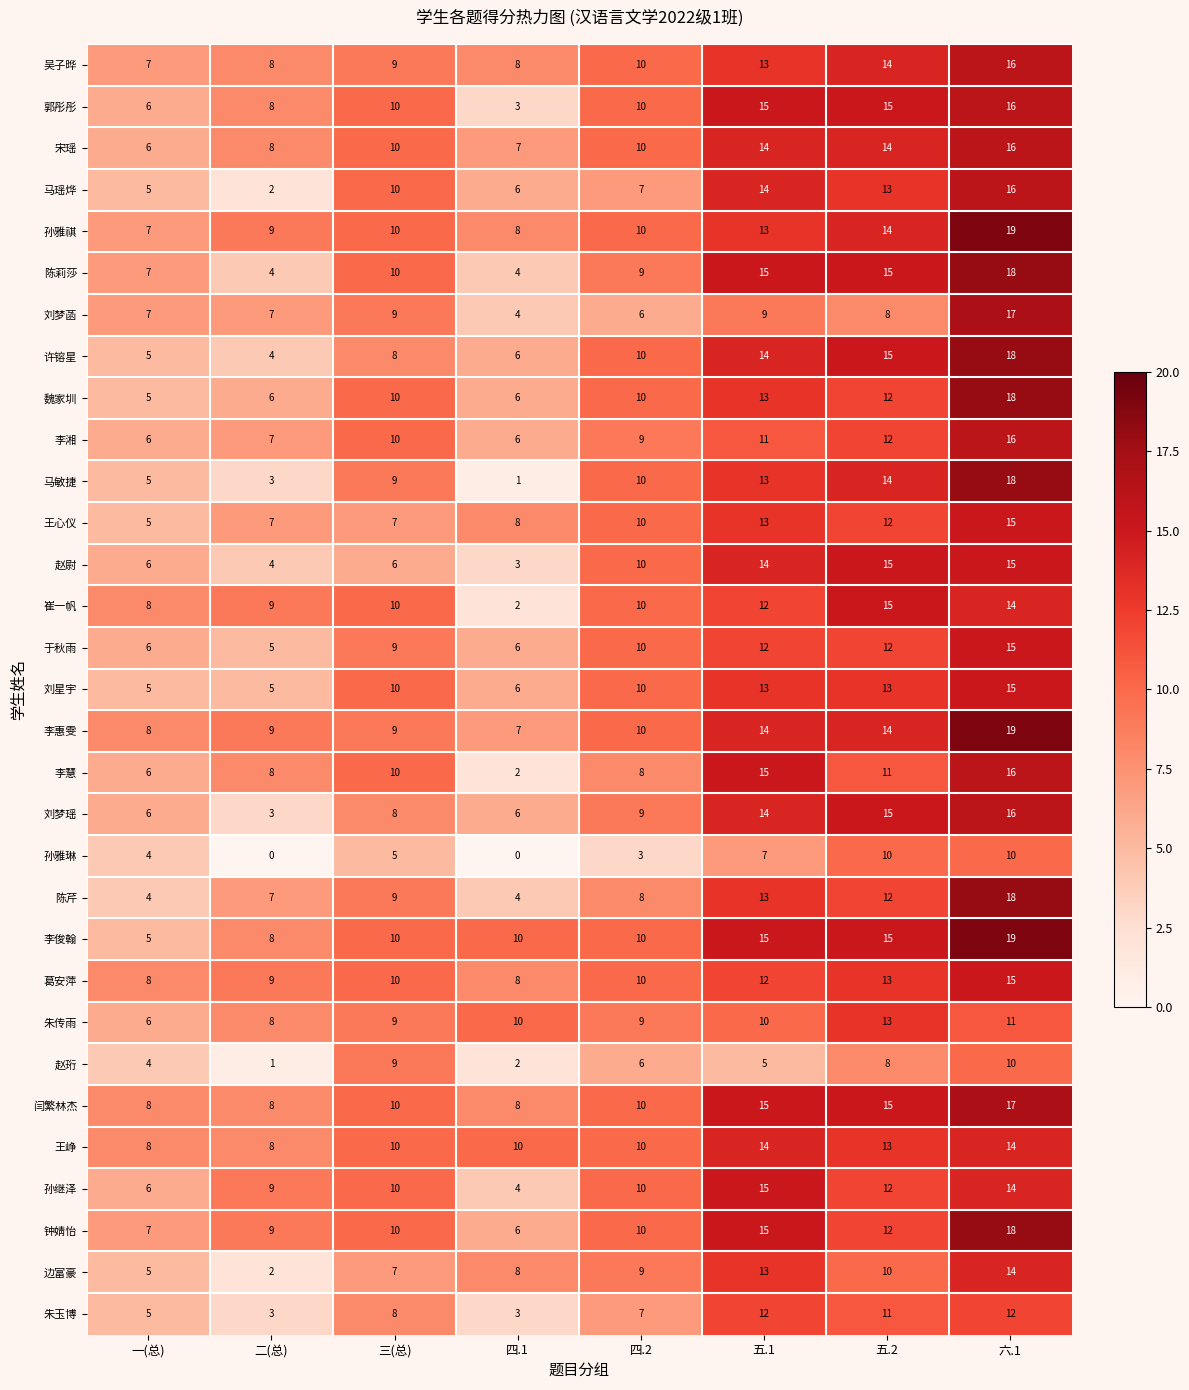

Which category has the highest value in the 葛安萍 series?

六.1